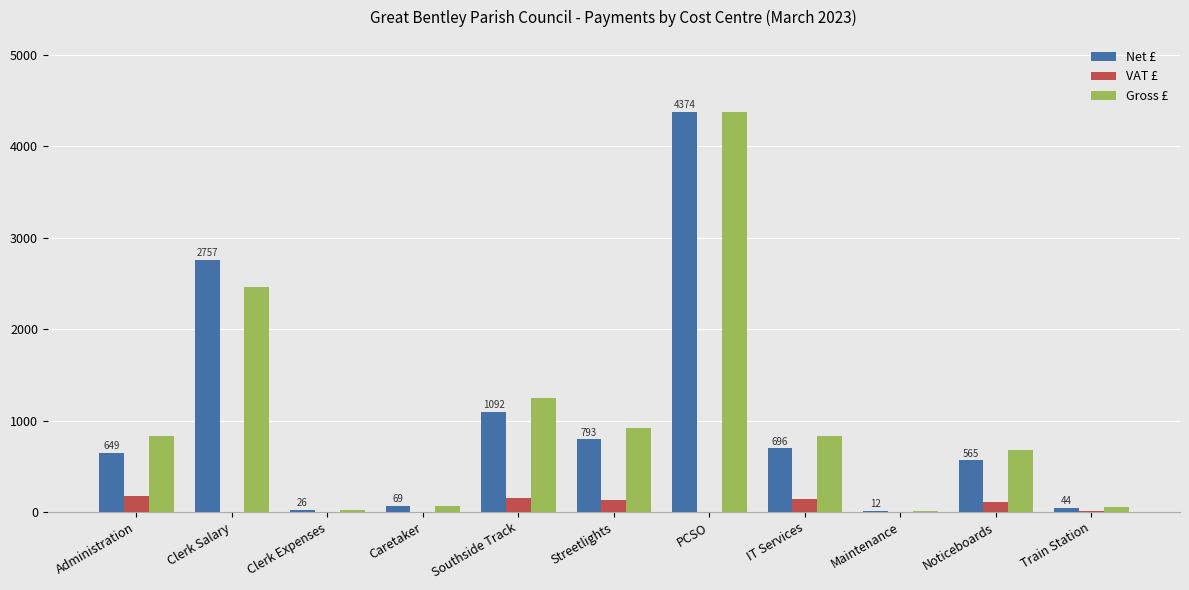

What are all the series names shown in the legend?

Net £, VAT £, Gross £